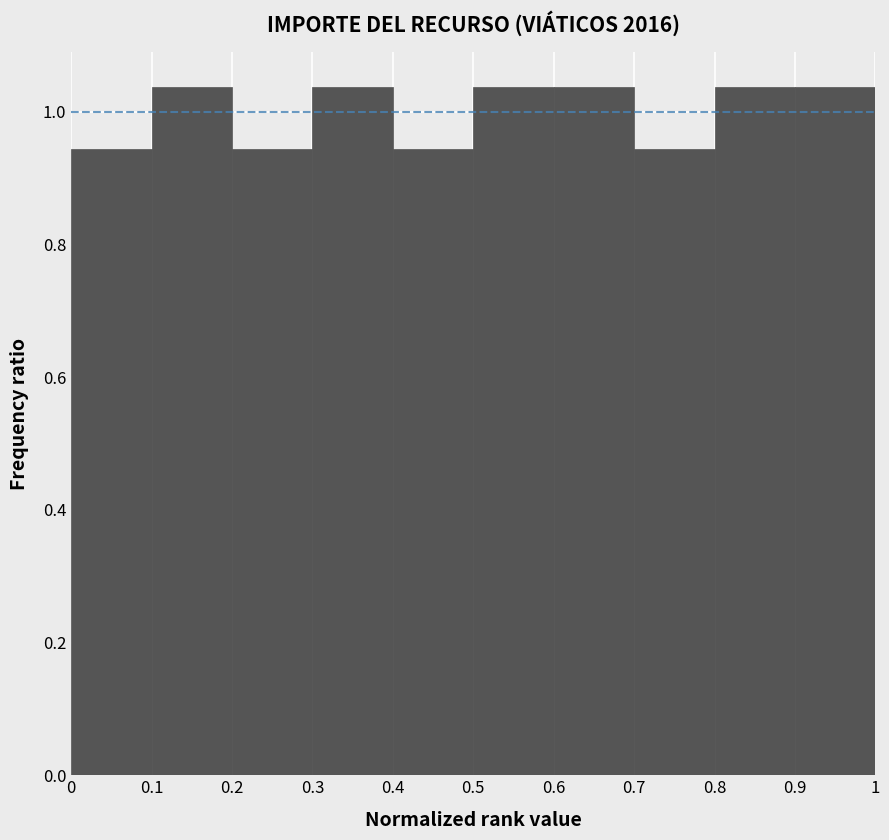

Reading left to right, list every bar in this chart as the range it spans on the x-axis followed by its height. The values are not printed on the chart, so give them approximately, as read against the axis.

0 to 0.1: 0.94
0.1 to 0.2: 1.04
0.2 to 0.3: 0.94
0.3 to 0.4: 1.04
0.4 to 0.5: 0.94
0.5 to 0.6: 1.04
0.6 to 0.7: 1.04
0.7 to 0.8: 0.94
0.8 to 0.9: 1.04
0.9 to 1: 1.04